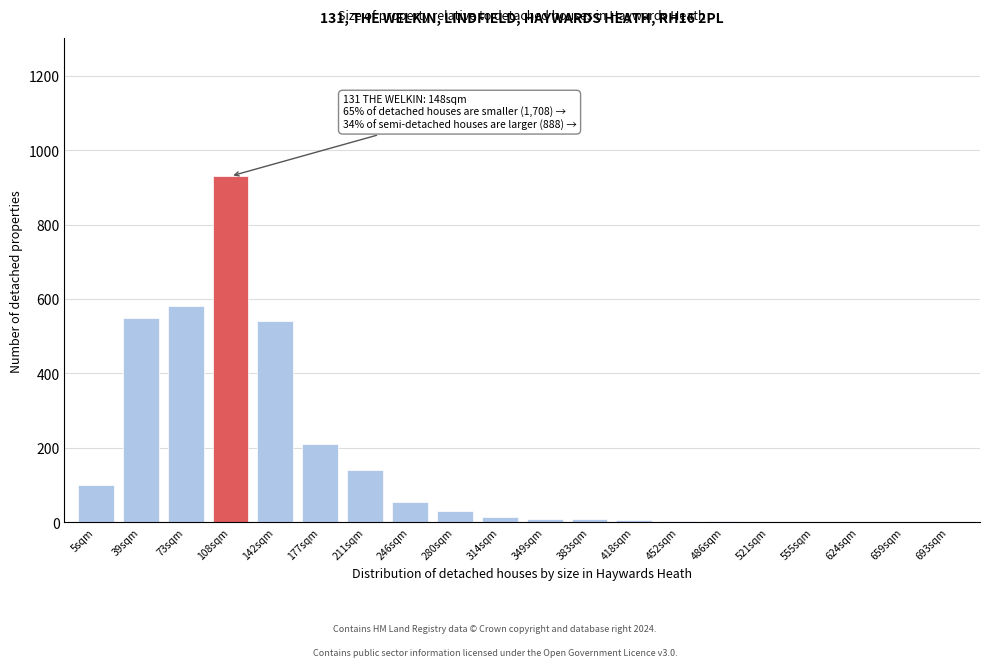

What is the maximum value shown in the chart?

930